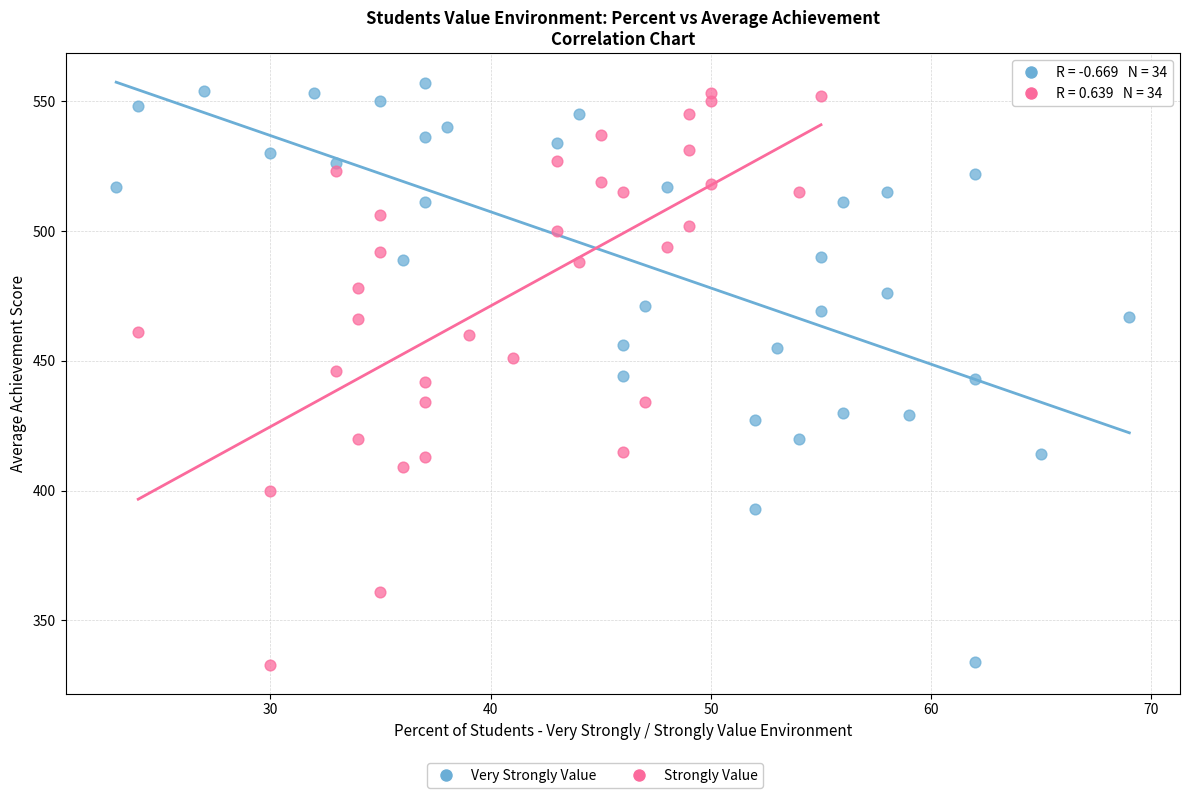

Which series has the widest spread of Y values?

Very Strongly Value